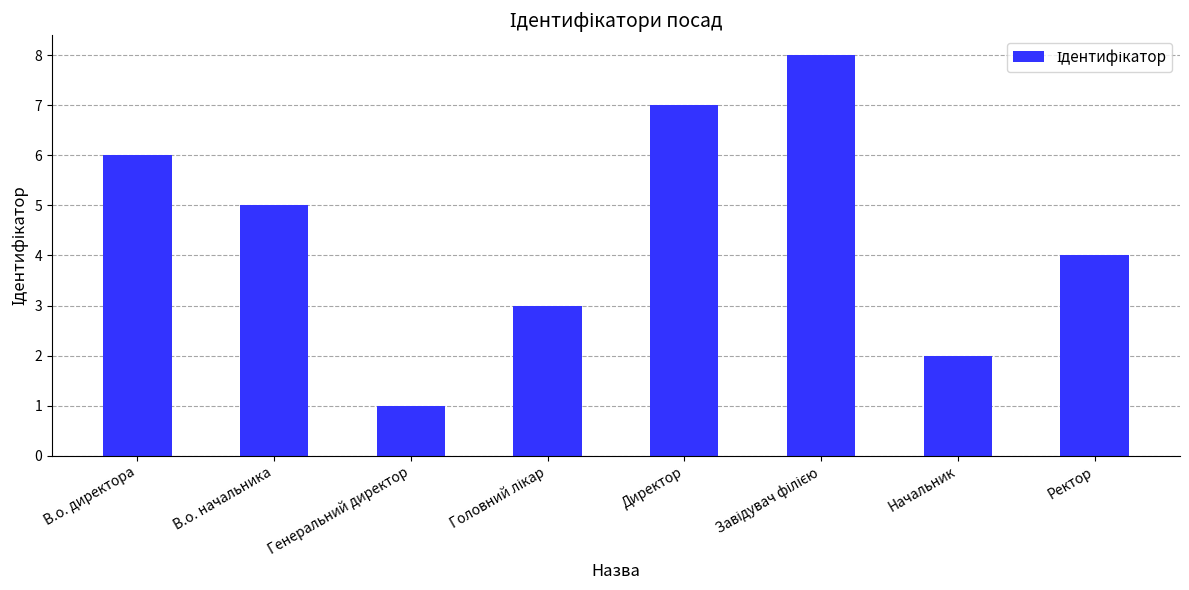

What is the change in value from В.о. начальника to Ректор?

-1